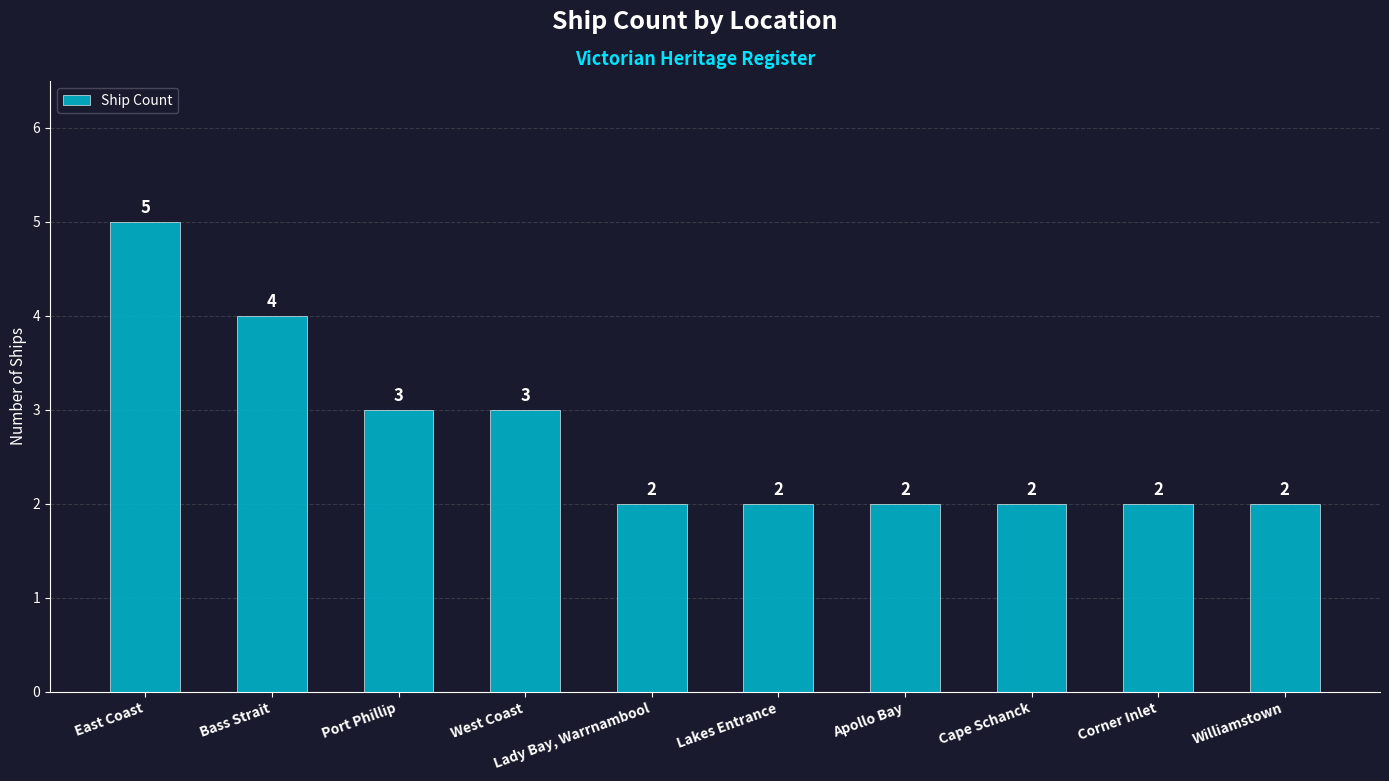

What position from the left is Port Phillip?

3